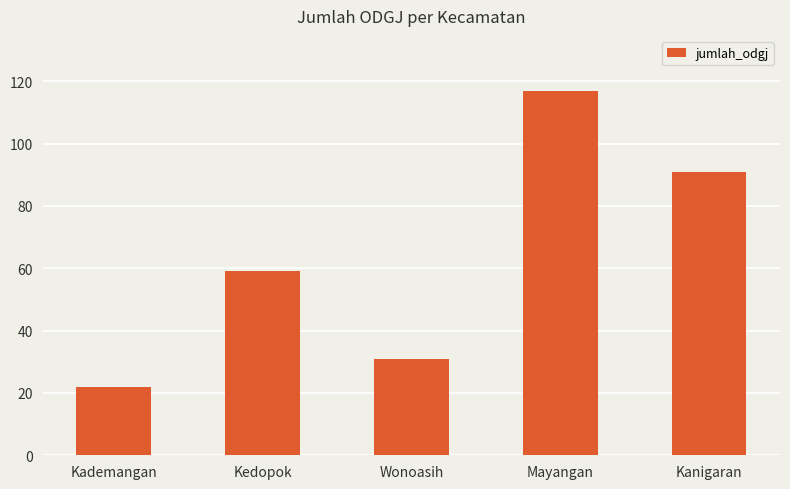

Which label corresponds to the smallest value in the chart?

Kademangan